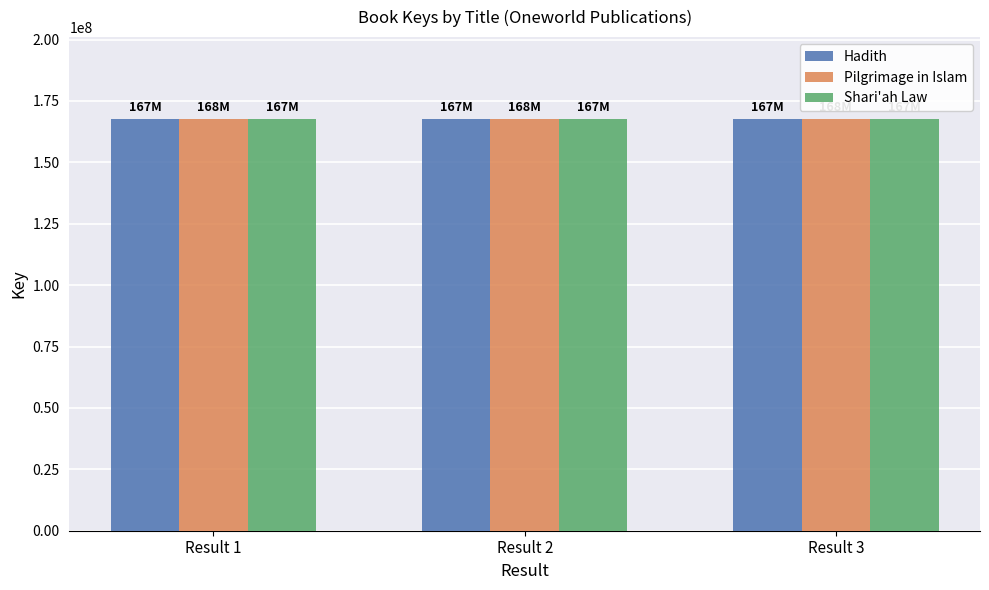

What is the highest value of the Pilgrimage in Islam series?

167513634